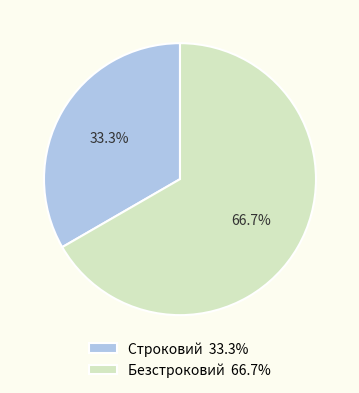

What is the total percentage of Безстроковий and Строковий?

100.0%